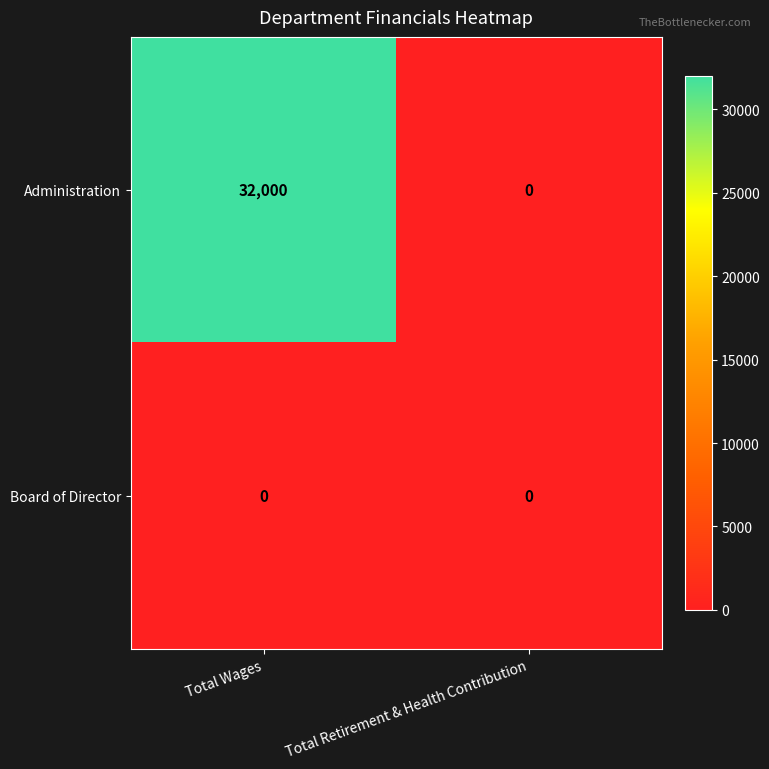

Which series has the largest total across all categories?

Administration